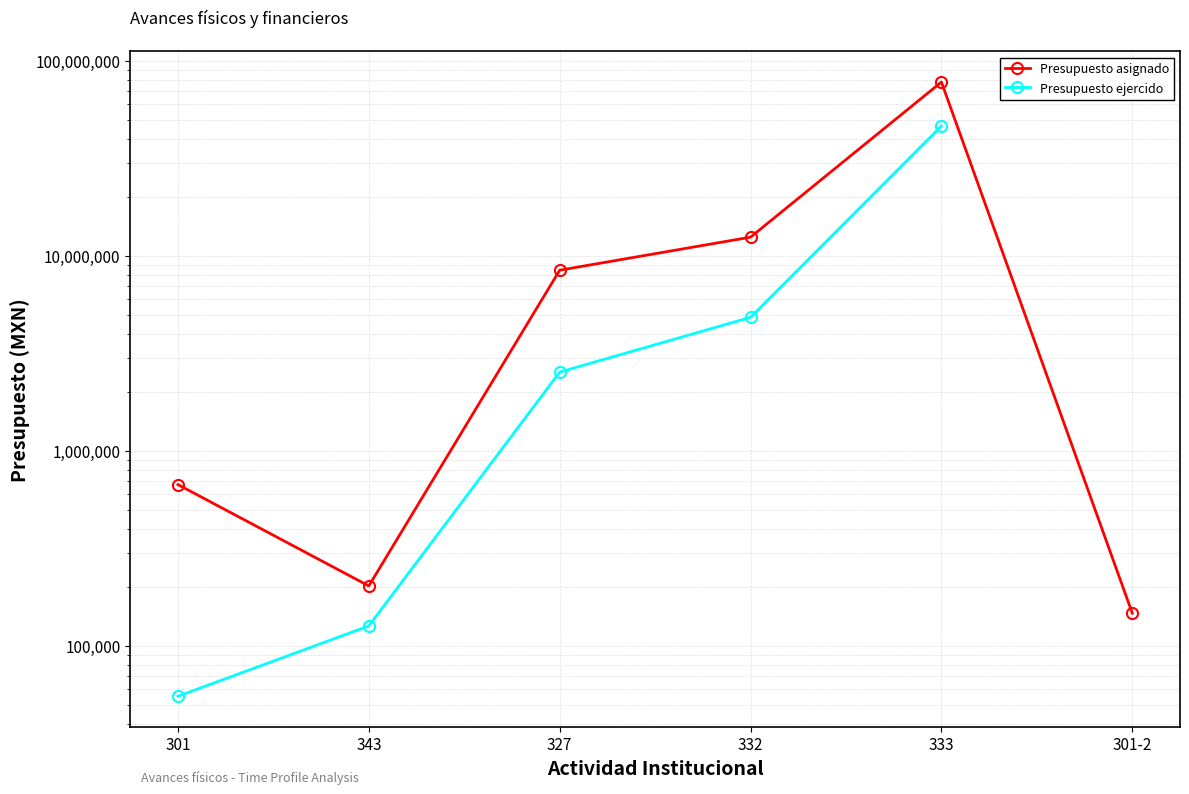

True or false: Presupuesto ejercido and Presupuesto asignado intersect in this chart.

False